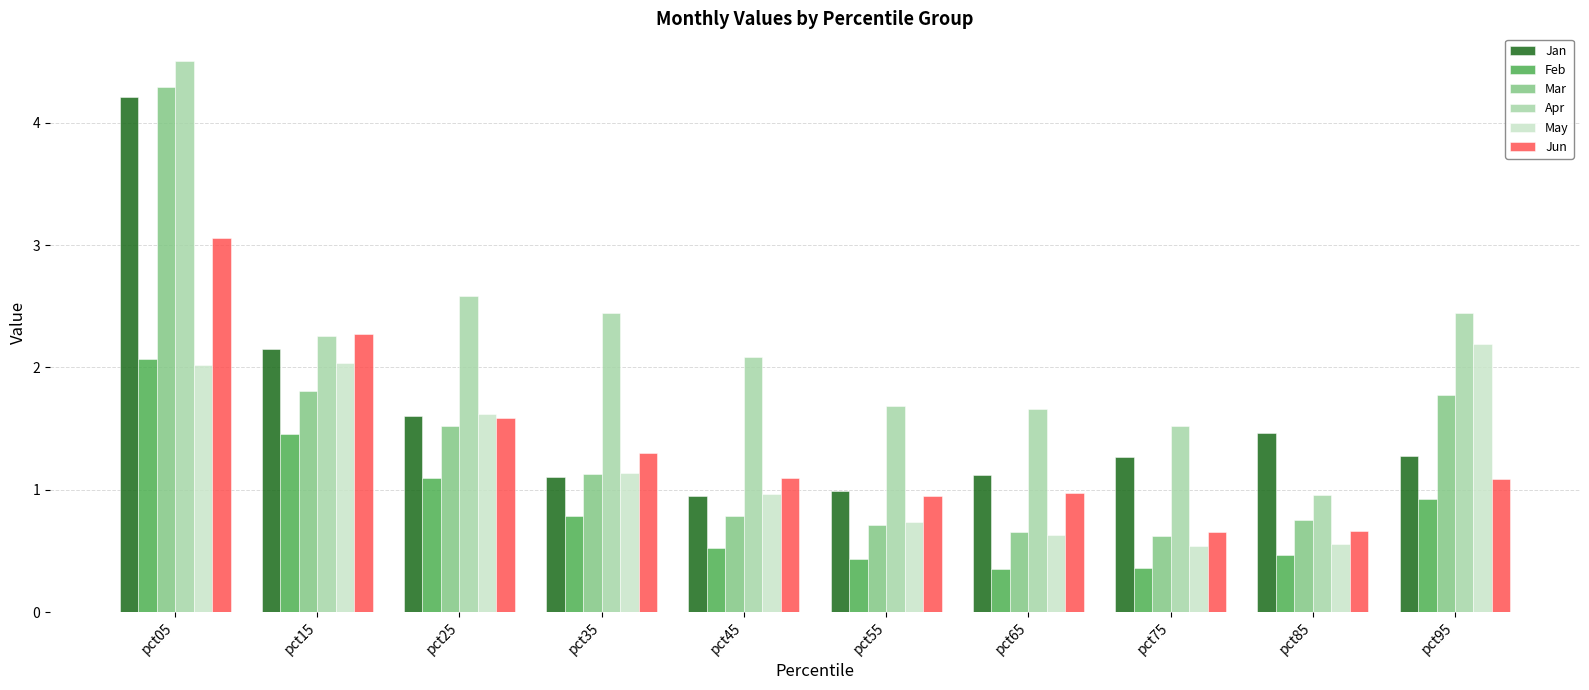

What is the difference between the Jan values at pct15 and pct85?

0.7